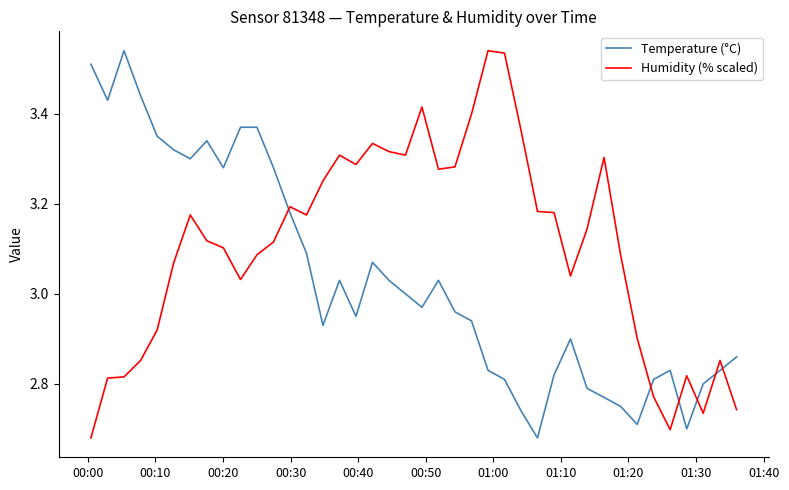

What is the sum of all Humidity (% scaled) values?

124.2